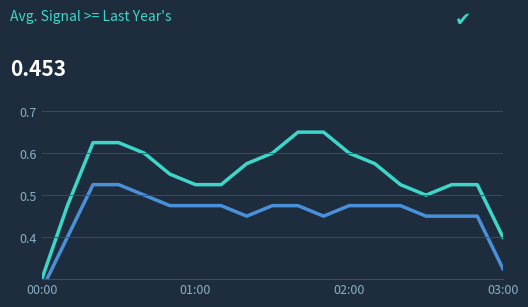

True or false: col_25 and col_28 cross at least once.

False